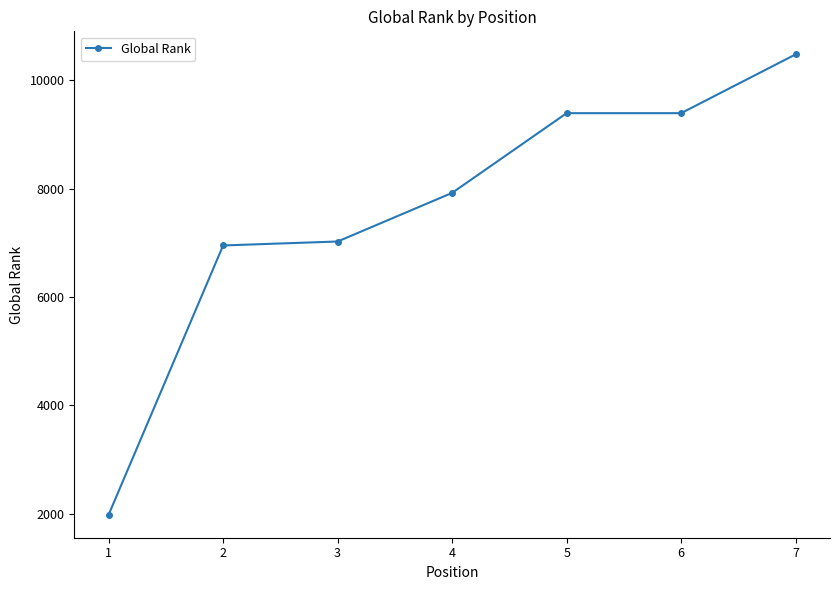

Approximately how many times larger is the value at 5 compared to 4?

1.2